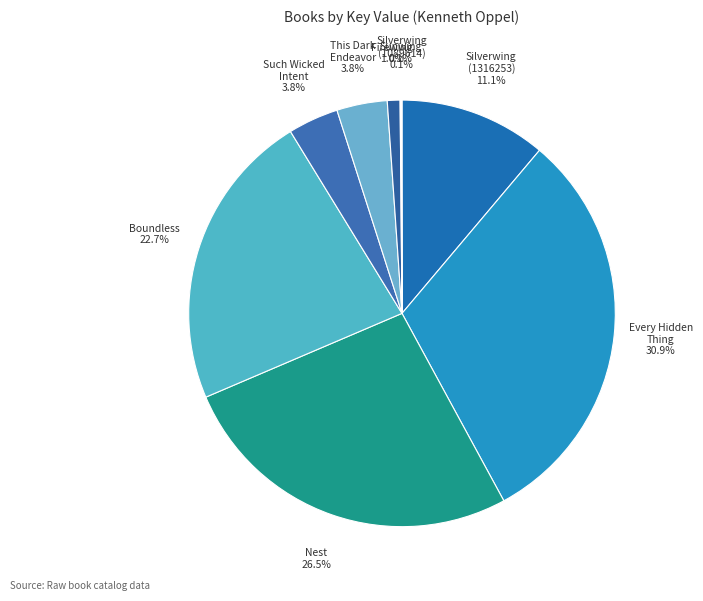

To the nearest percent, what is the average slice percentage?

11%